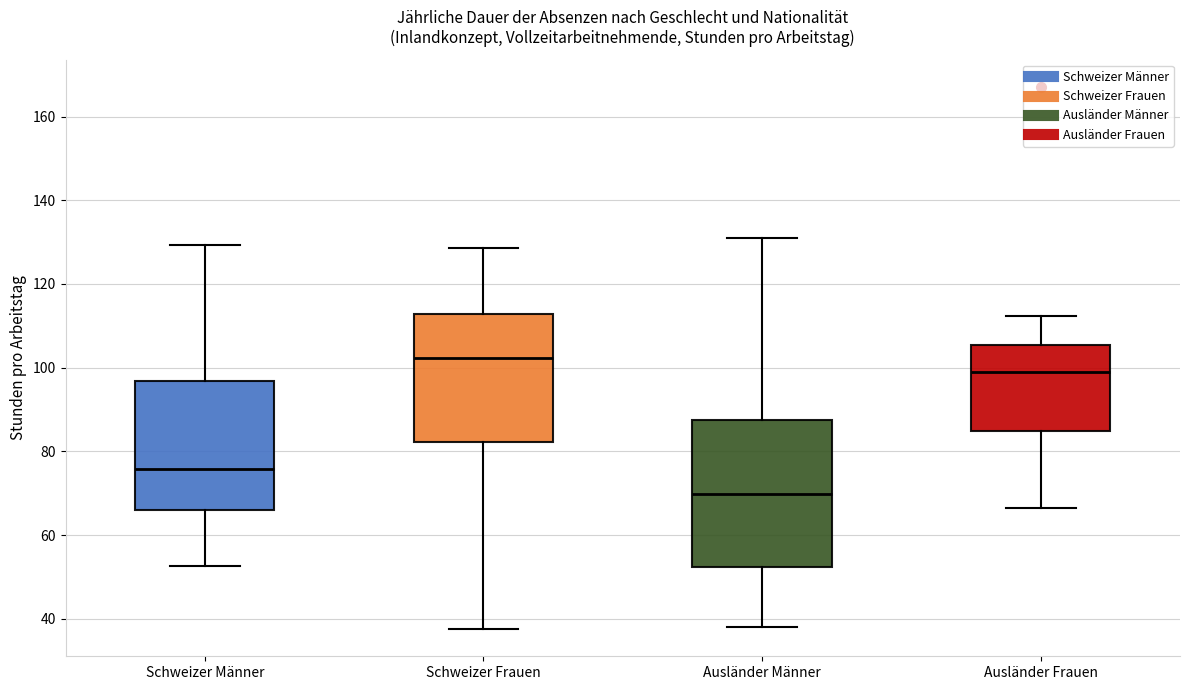

Where does the upper whisker of the box for Ausländer Frauen end on the y-axis? The values are not printed on the chart, so give them approximately, as read against the axis.

112